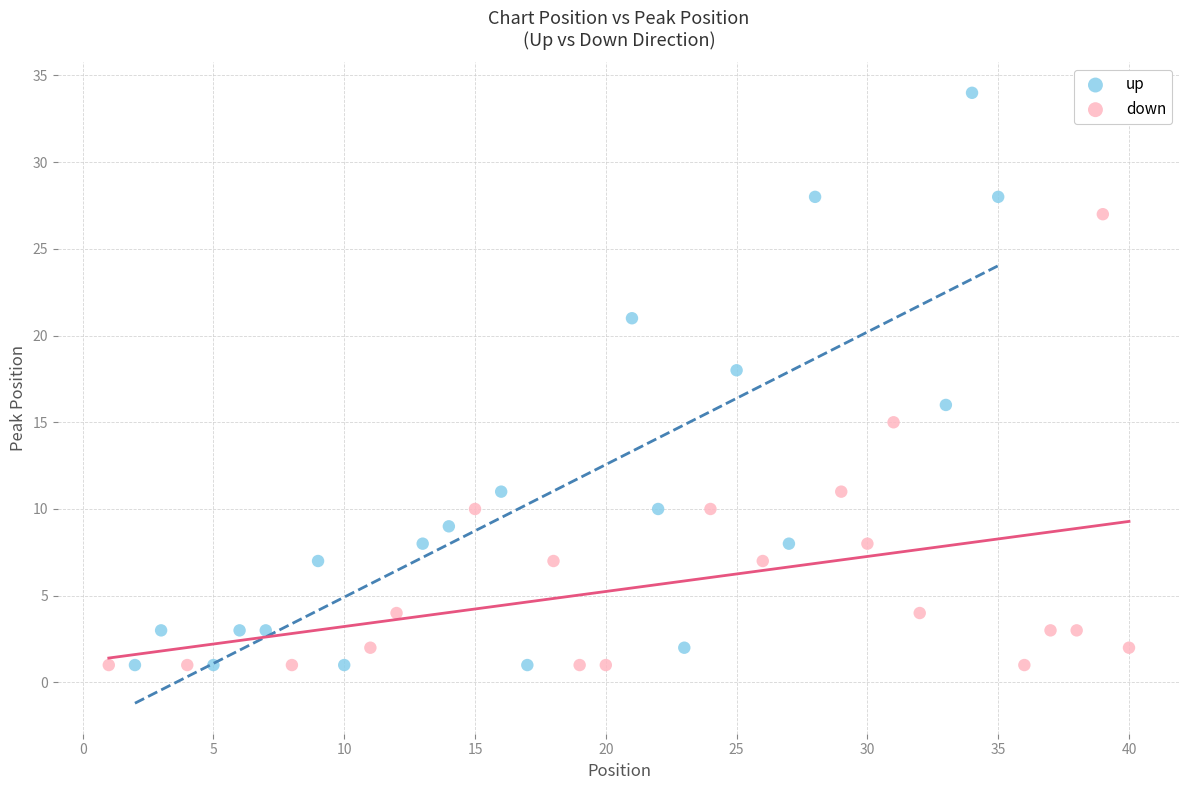

Which series reaches the maximum Y coordinate?

up